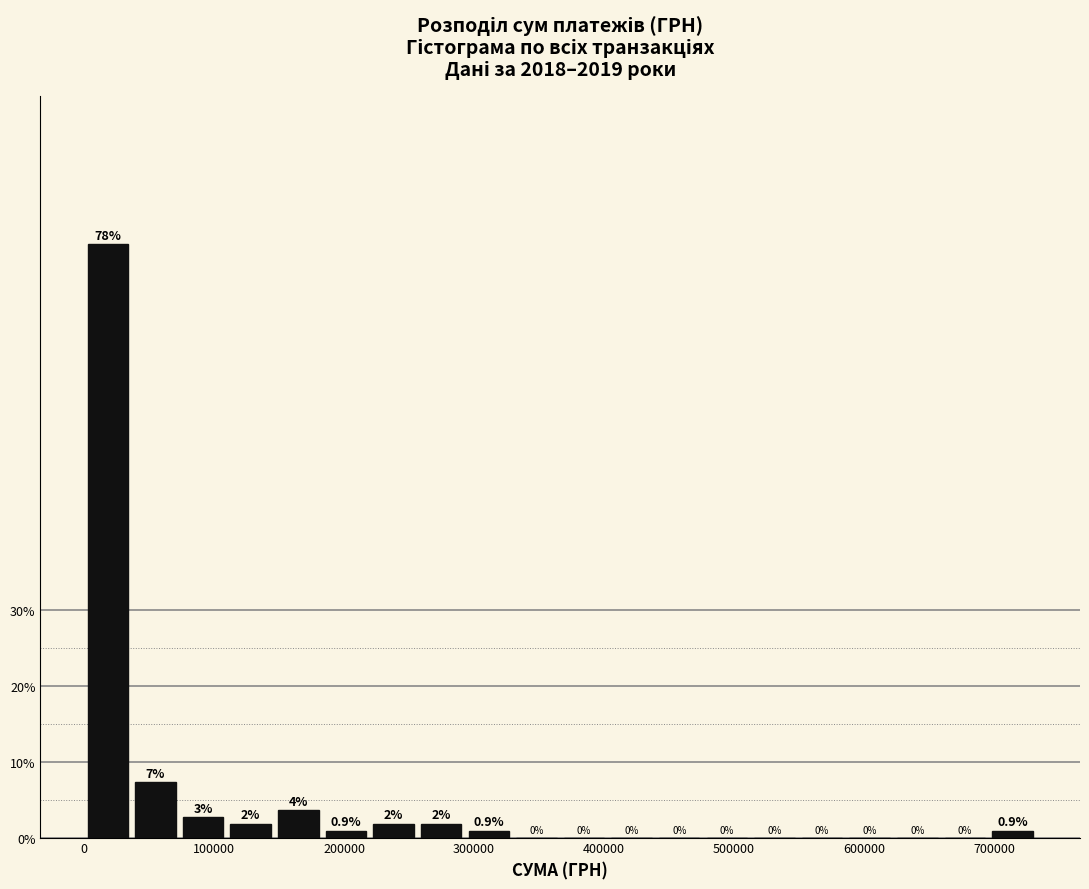

Around what value on the x-axis is the tallest bar? Give the approximate position of its centre, as read against the axis.

20000